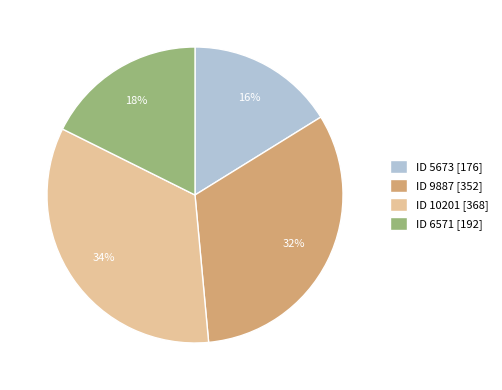

What is the ratio of the value at ID 9887 [352] to the value at ID 5673 [176]?

2.0